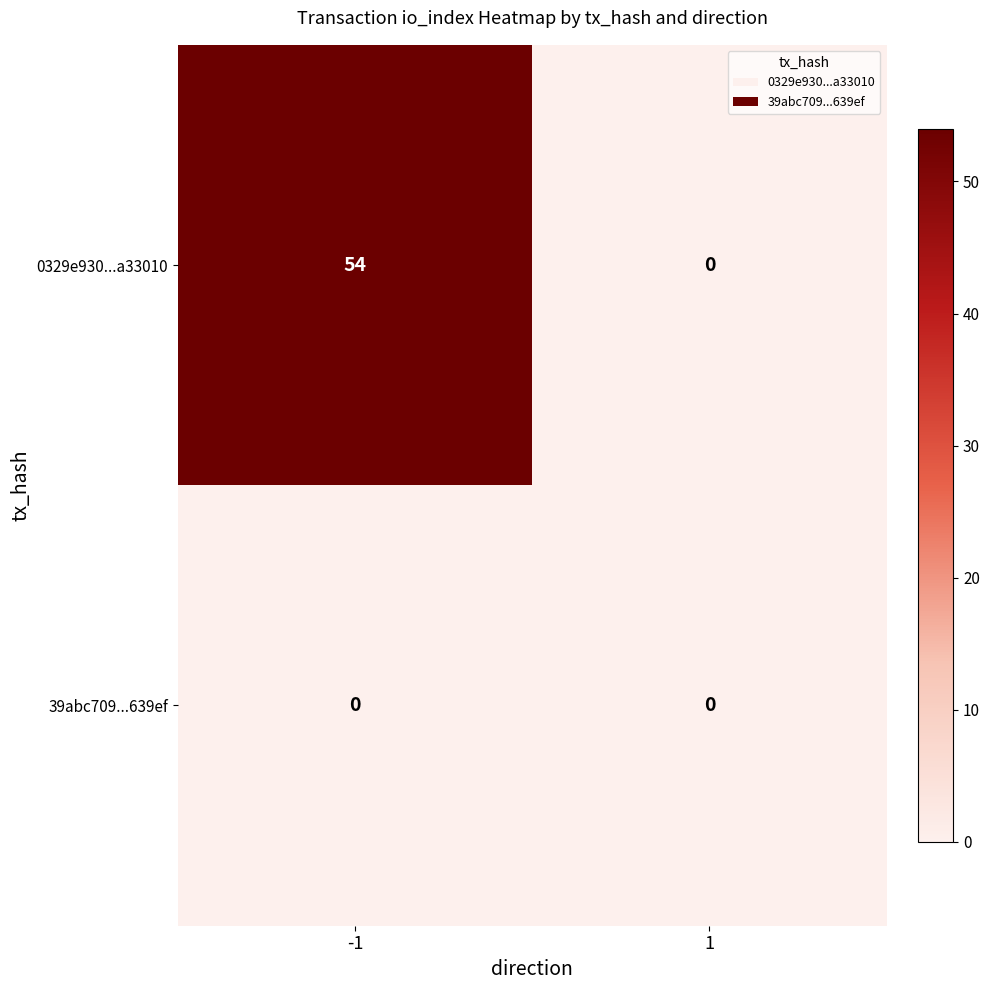

The 39abc709...639ef series shows 0 at 1. True or false?

True